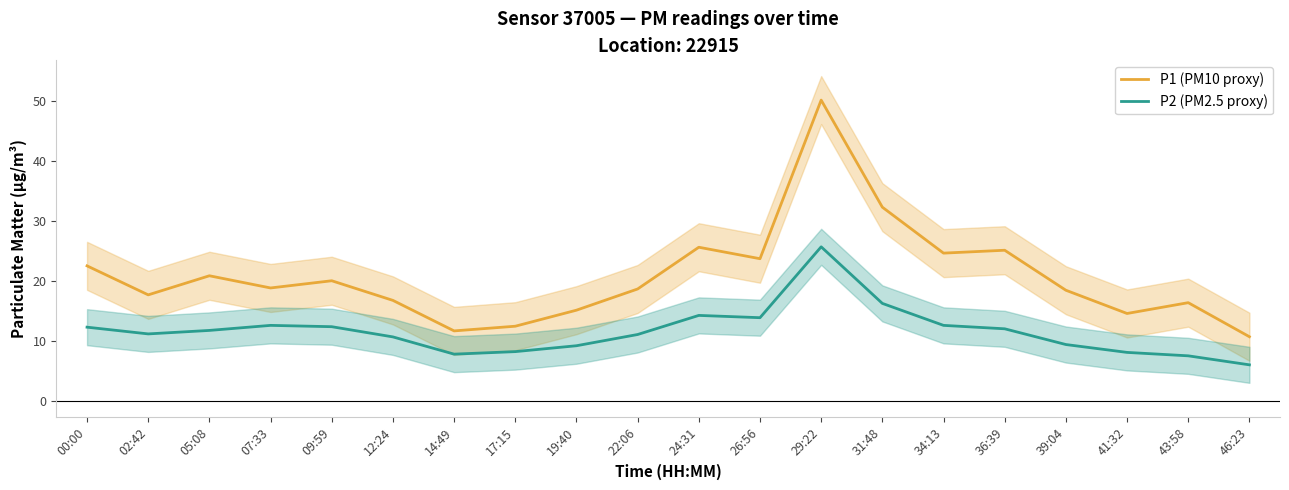

What is the label of the 15th point from the right?

12:24